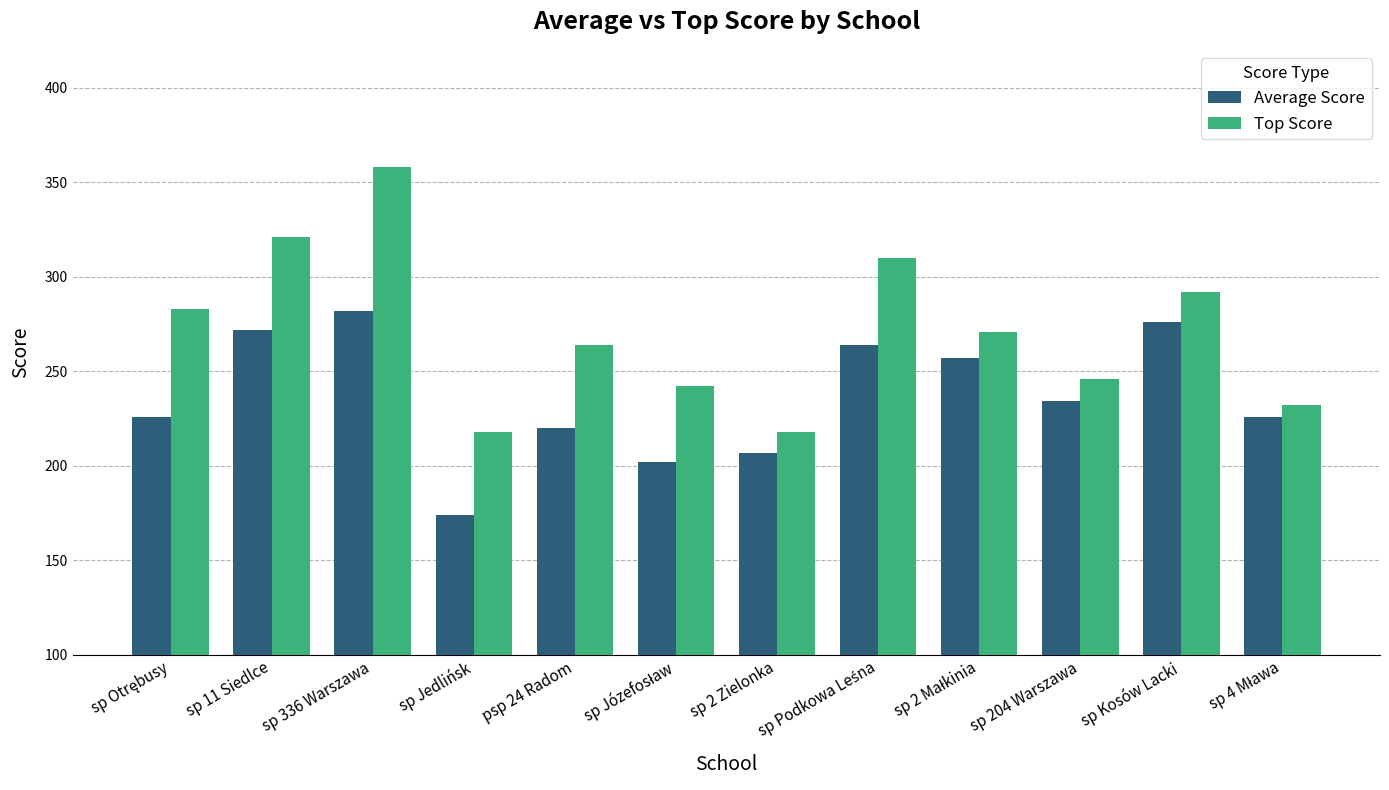

What is the lowest value of the Average Score series?

174